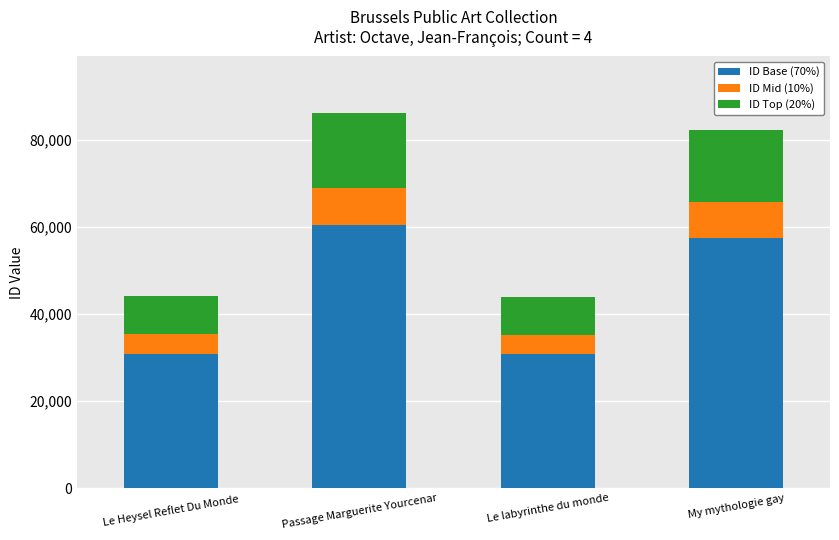

The ID Base (70%) series shows 44625.9 at Le Heysel Reflet Du Monde. True or false?

False